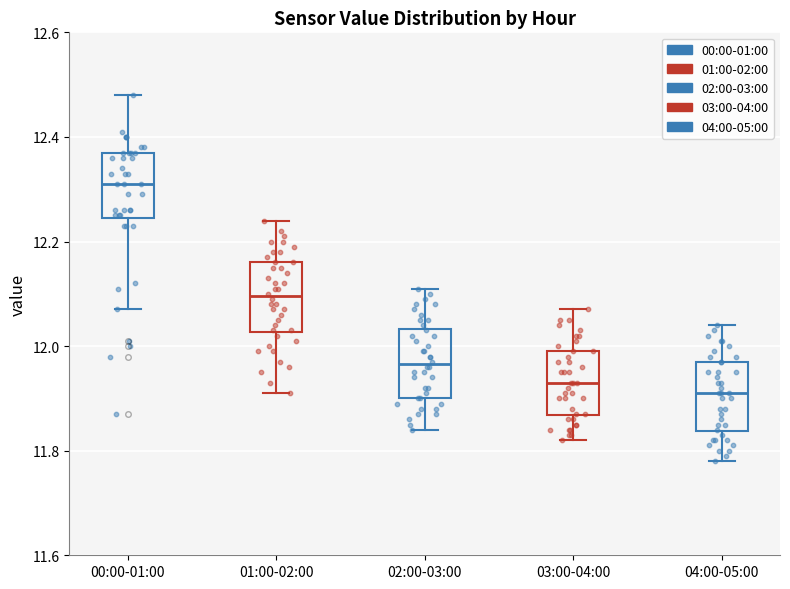

Where does the lower whisker of the box for 00:00-01:00 end on the y-axis? The values are not printed on the chart, so give them approximately, as read against the axis.

12.08